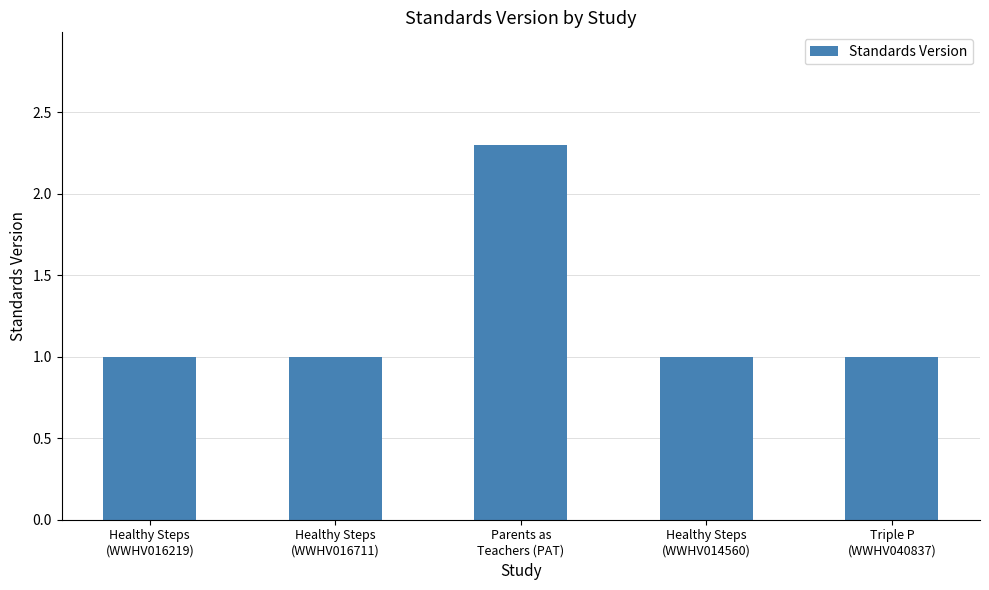

What is the label of the 2nd bar from the left?

Healthy Steps
(WWHV016711)